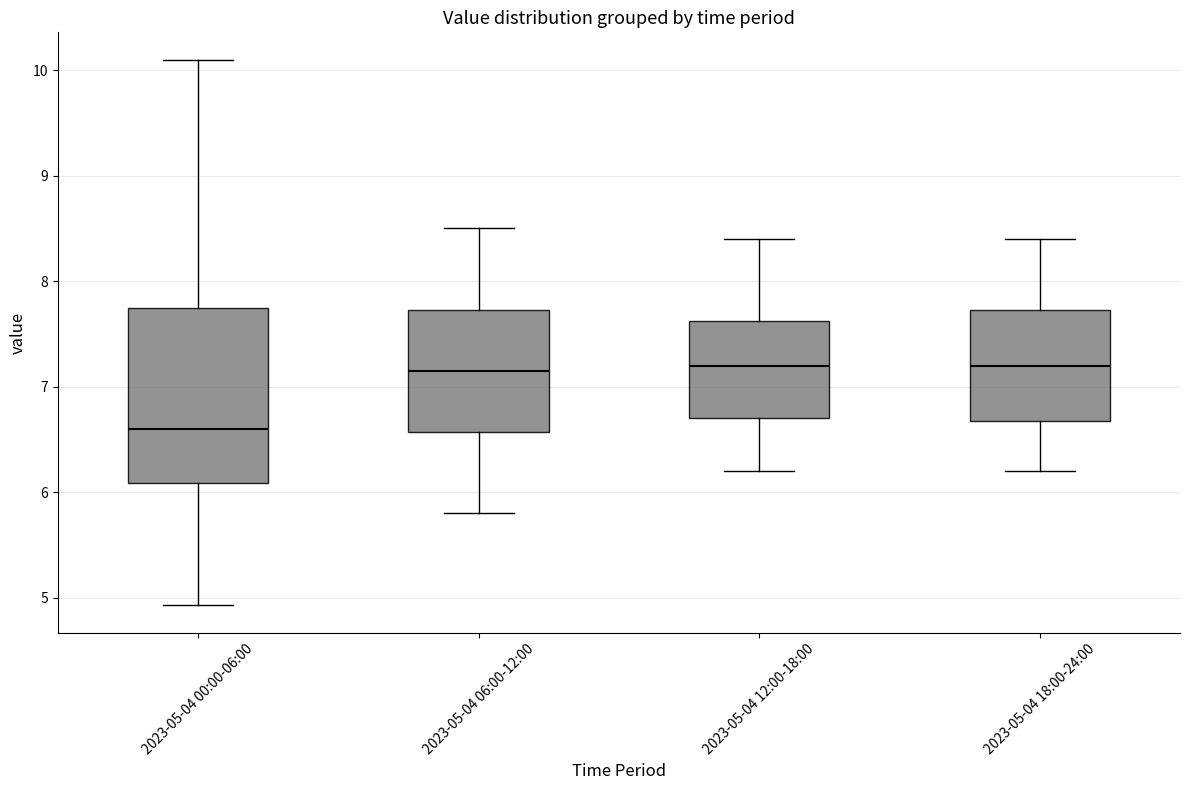

Reading left to right, transcribe this box plot: for each box, give where its median line is, the range the box spans, and where its two whiskers end, as read against the y-axis. The values are not printed on the chart, so give them approximately, as read against the axis.

2023-05-04 00:00-06:00: median 6.6, box 6.1 to 7.7, whiskers 4.9 to 10.1
2023-05-04 06:00-12:00: median 7.2, box 6.6 to 7.7, whiskers 5.8 to 8.5
2023-05-04 12:00-18:00: median 7.2, box 6.7 to 7.6, whiskers 6.2 to 8.4
2023-05-04 18:00-24:00: median 7.2, box 6.7 to 7.7, whiskers 6.2 to 8.4